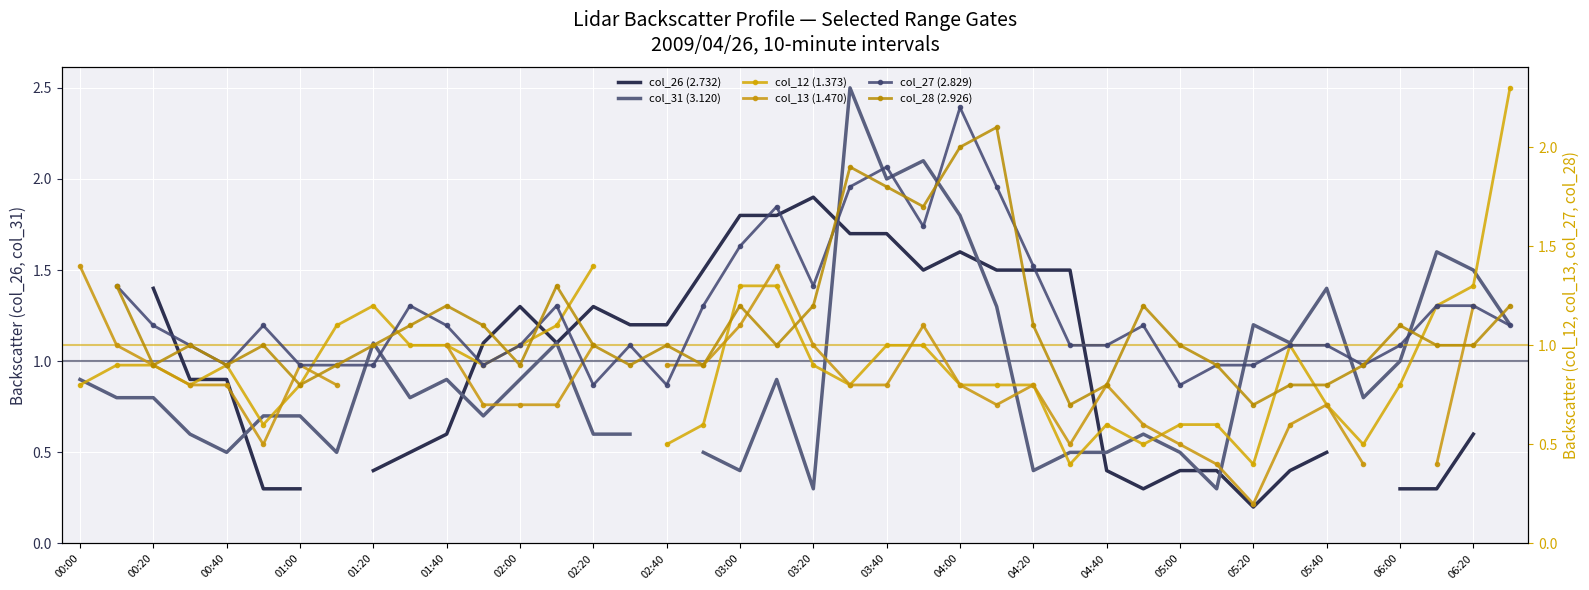

How many data points in col_26 (2.732) are less than 1?

17